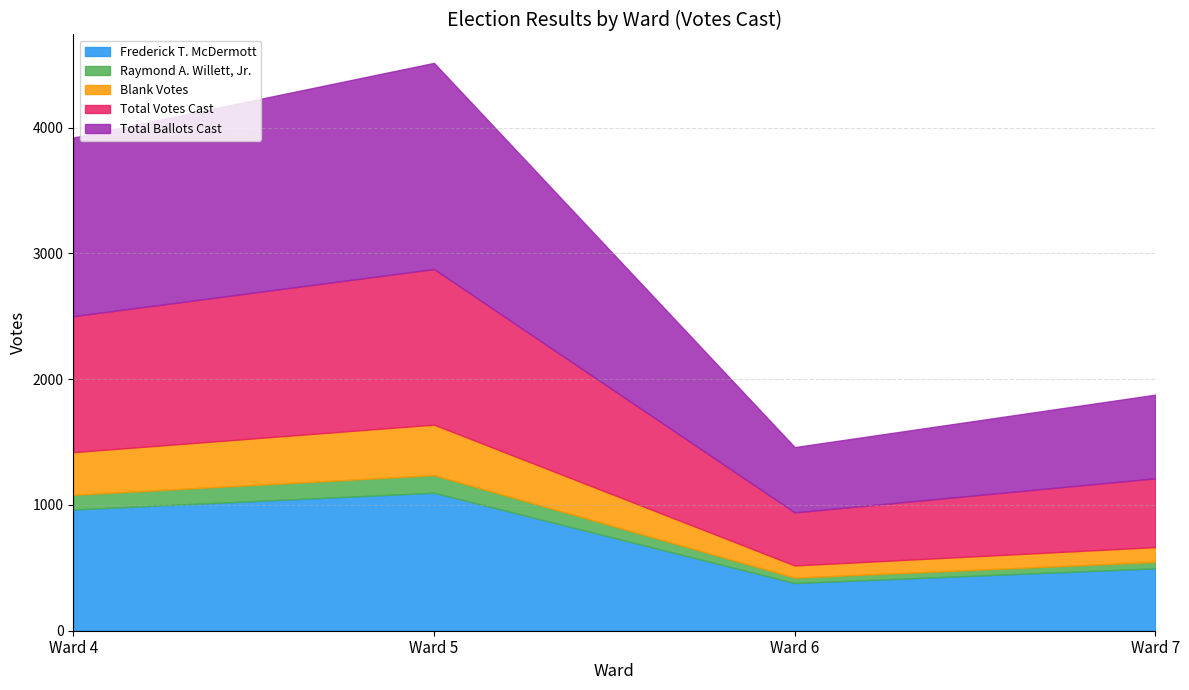

True or false: Total Ballots Cast and Blank Votes cross at least once.

False